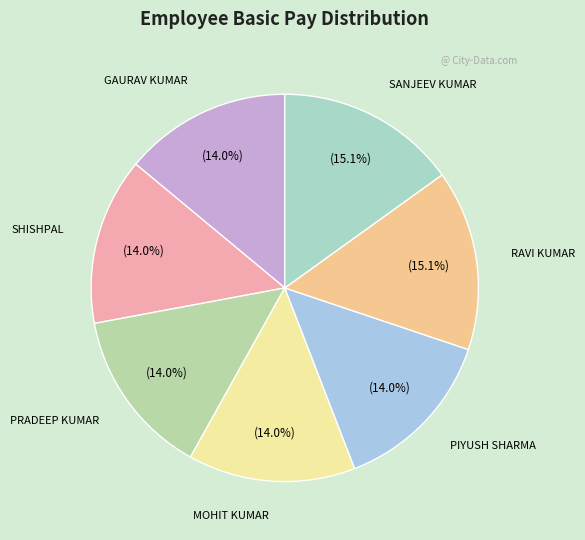

How many segments does this pie chart have?

7